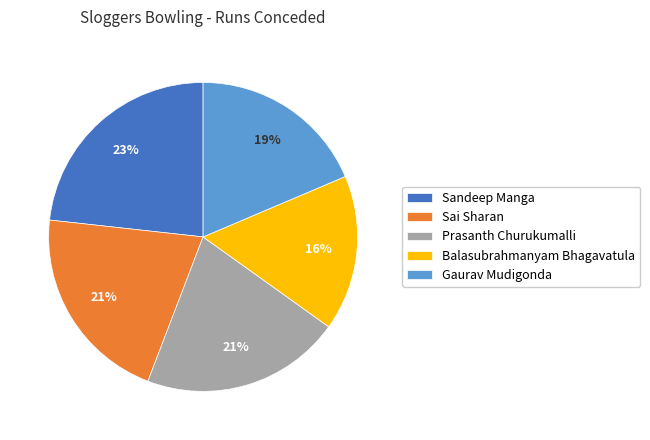

To the nearest percent, what percentage of the pie is Balasubrahmanyam Bhagavatula?

16%